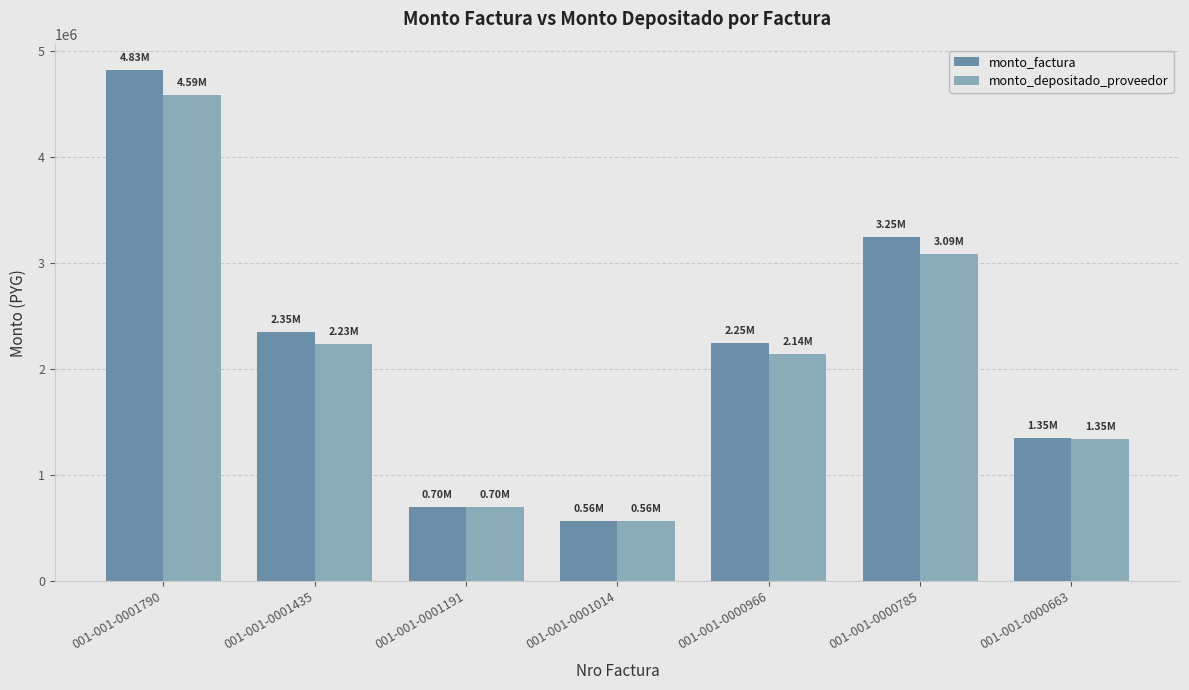

What is the value of the monto_depositado_proveedor bar at the 3rd from the left?

697455